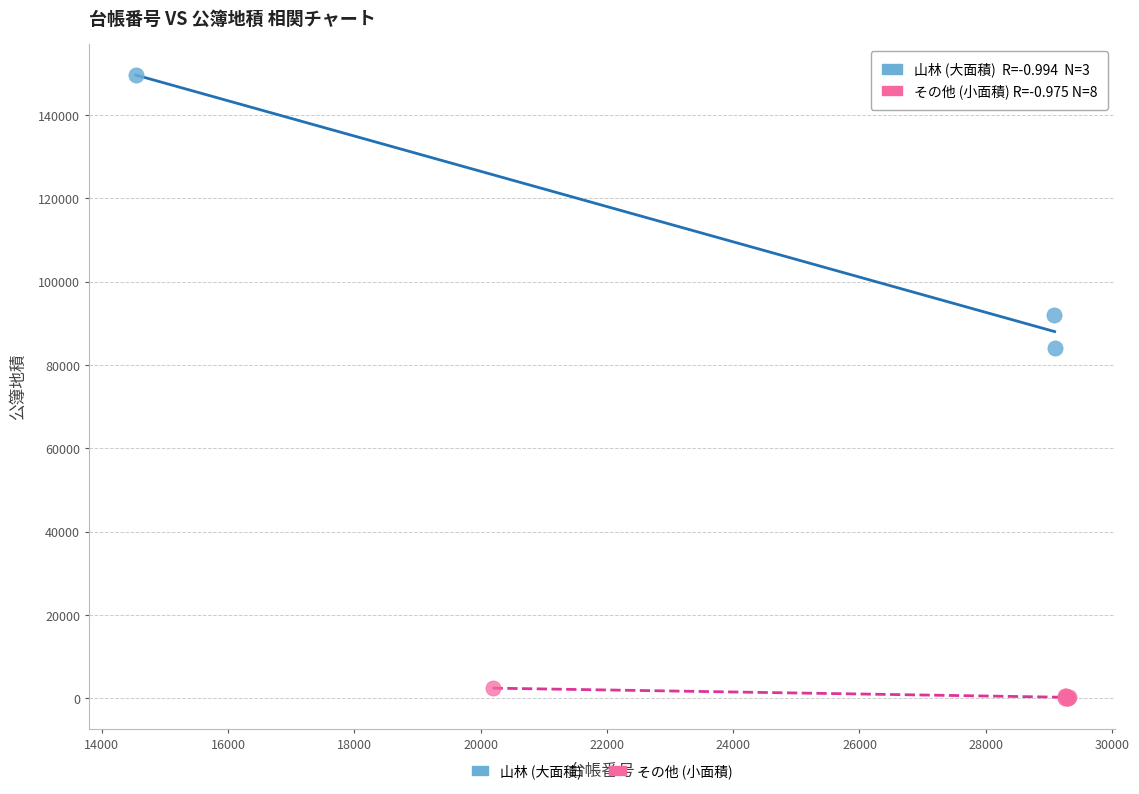

Which series has the largest Y range (max minus min)?

山林 (大面積)